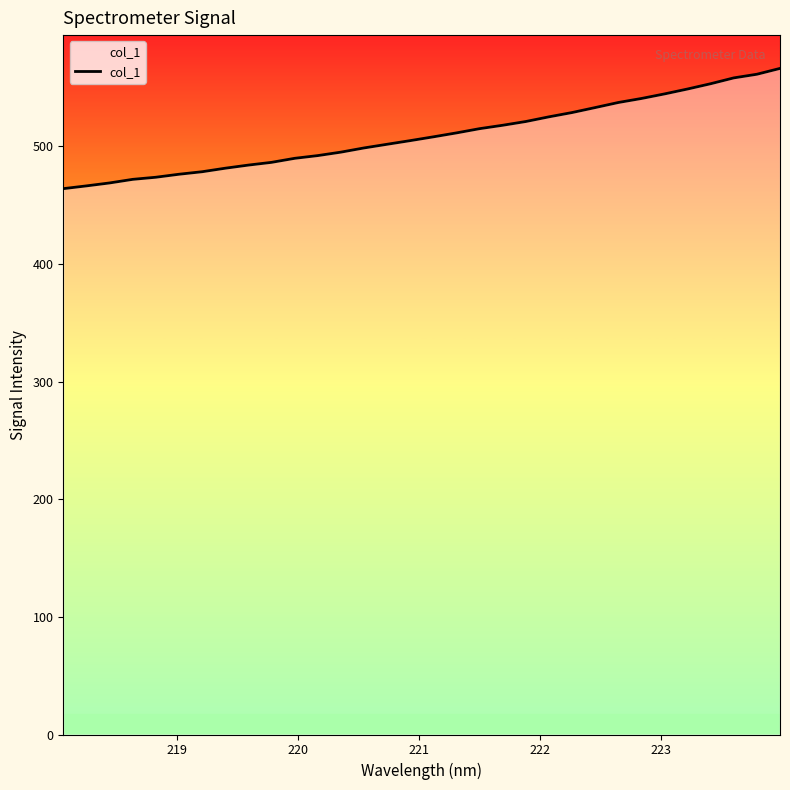

How many categories are shown in the chart?

32